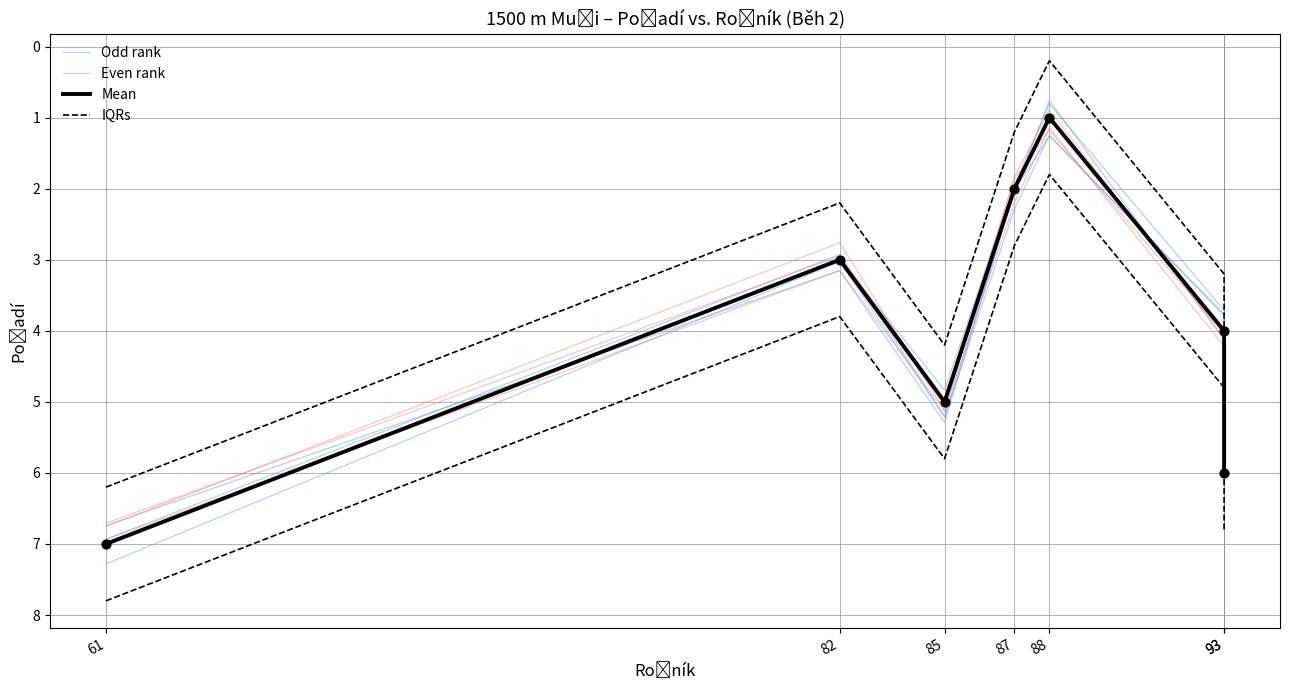

Which series contains the lowest Y value?

IQRs